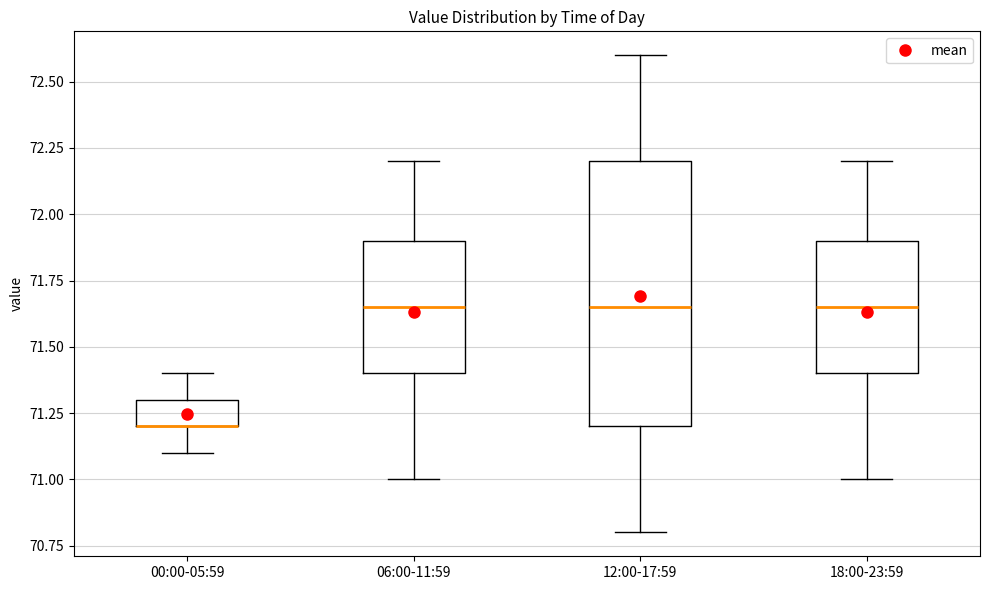

Where is the upper edge of the box for 06:00-11:59 on the y-axis? The values are not printed on the chart, so give them approximately, as read against the axis.

71.90